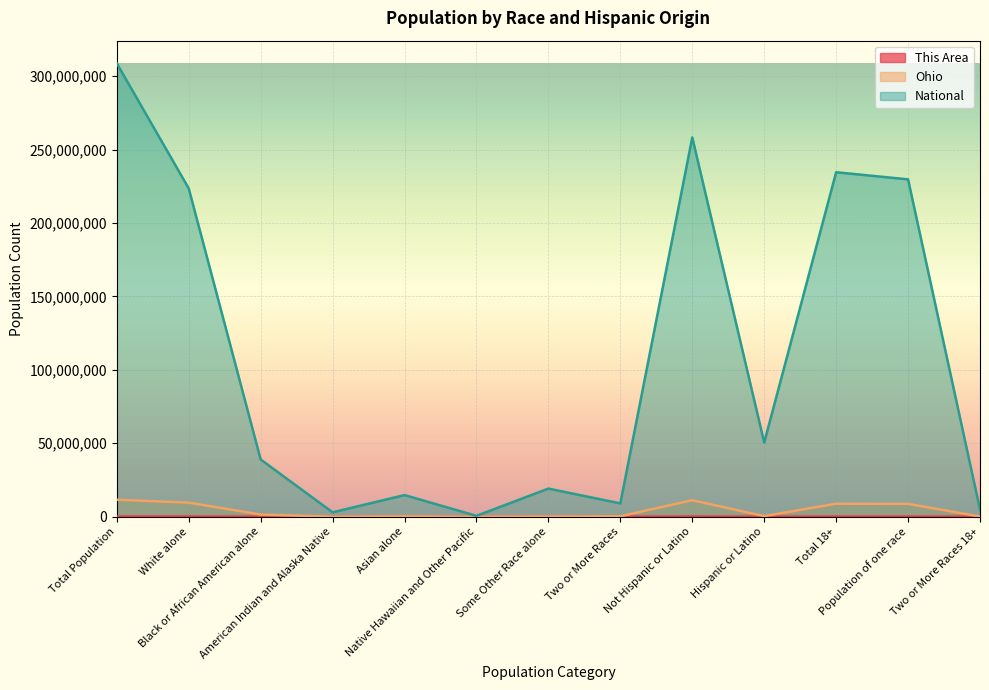

How many lines are shown in the chart?

3